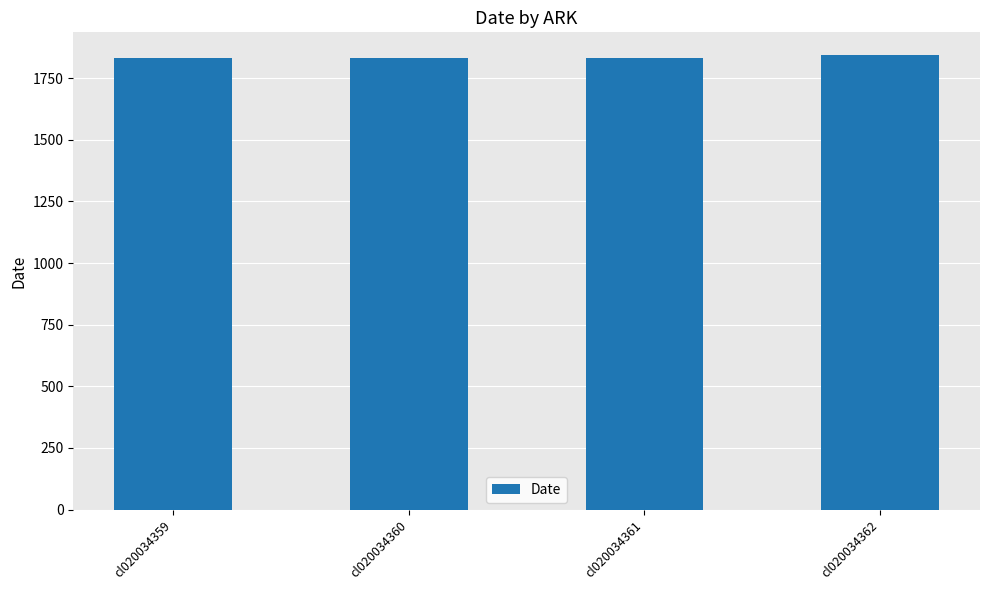

True or false: the data shows 1832 at cl020034359.

True